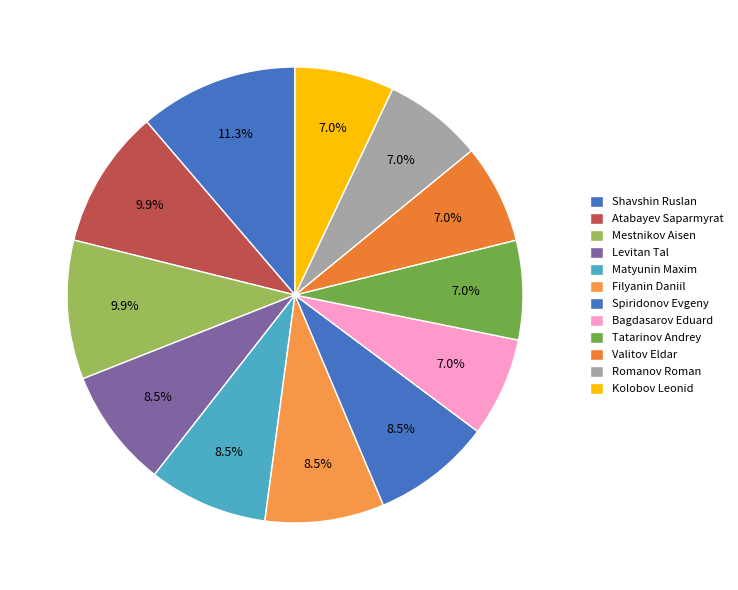

How many segments does this pie chart have?

12